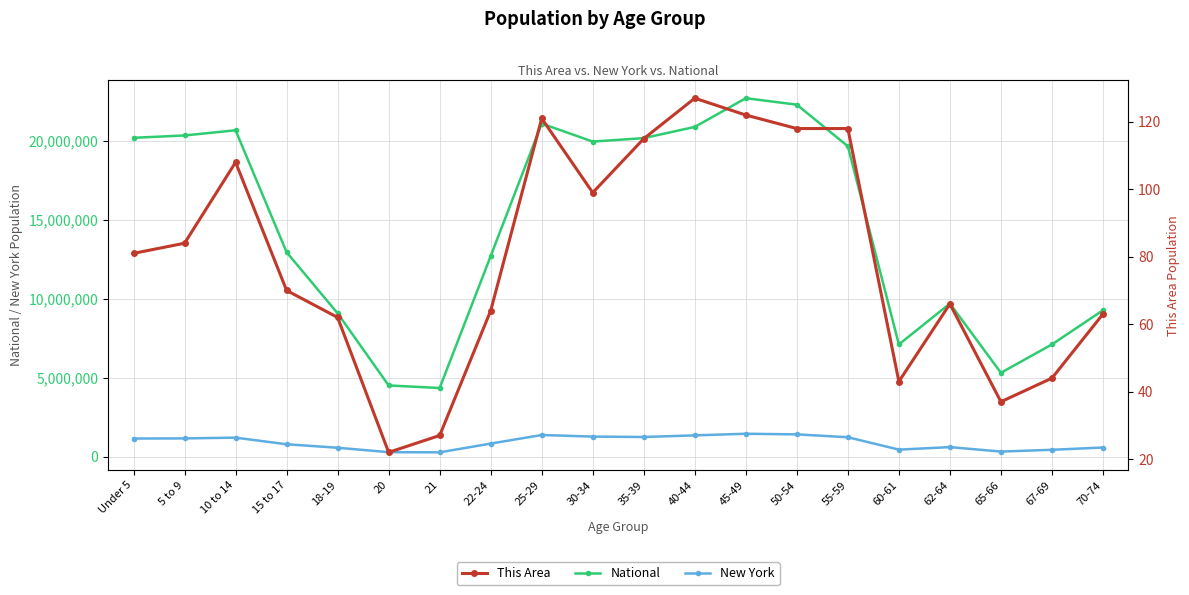

What is the difference between the This Area values at 60-61 and Under 5?

38